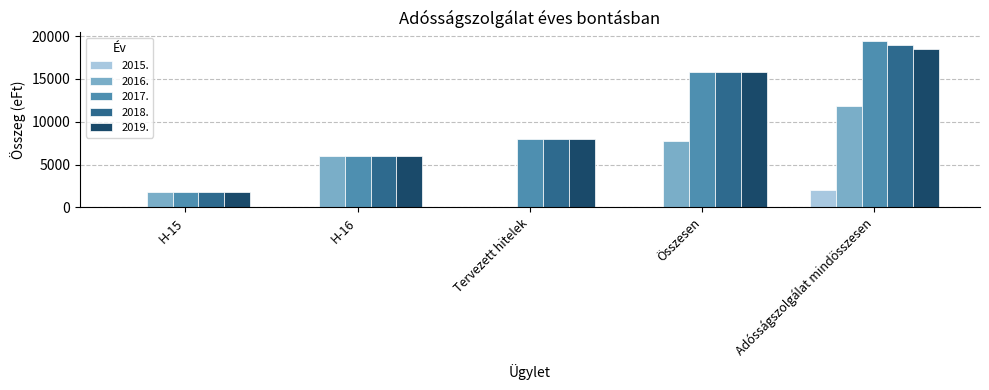

At which category is the sum across all series the highest?

Adósságszolgálat mindösszesen